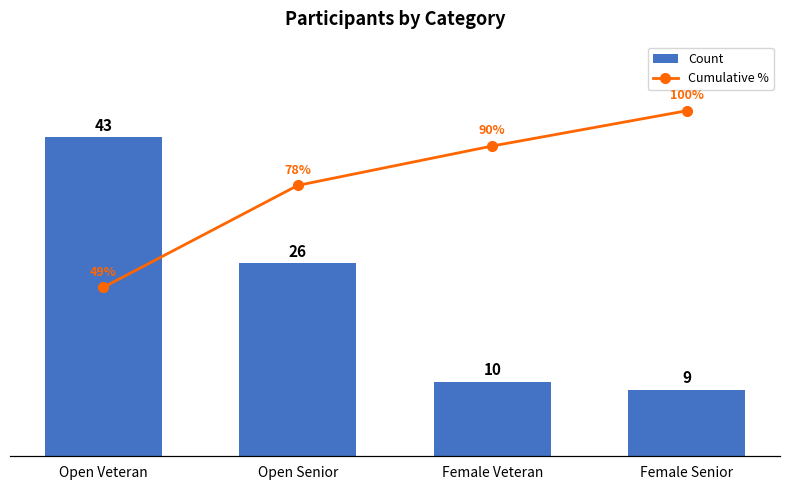

The Cumulative % series shows 26.5 at Female Veteran. True or false?

False